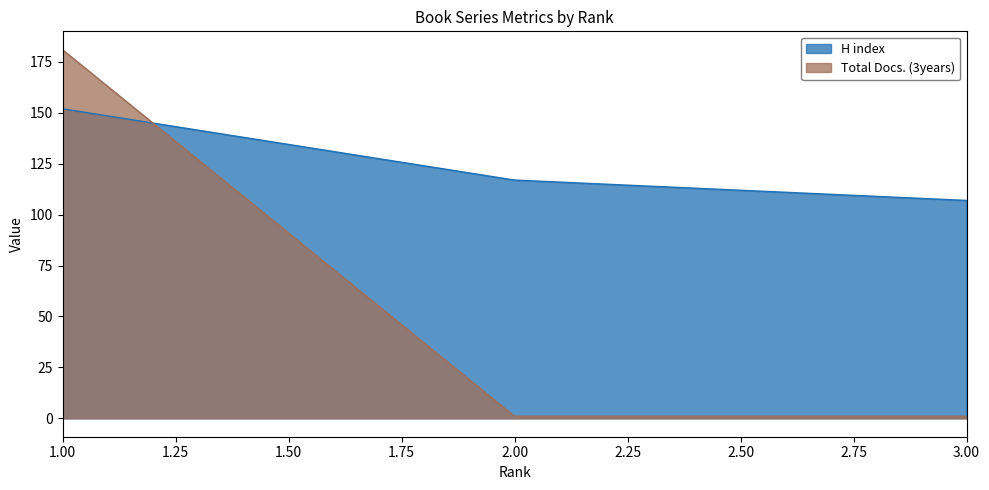

Rank the series by their maximum value, from lowest to highest.

H index, Total Docs. (3years)